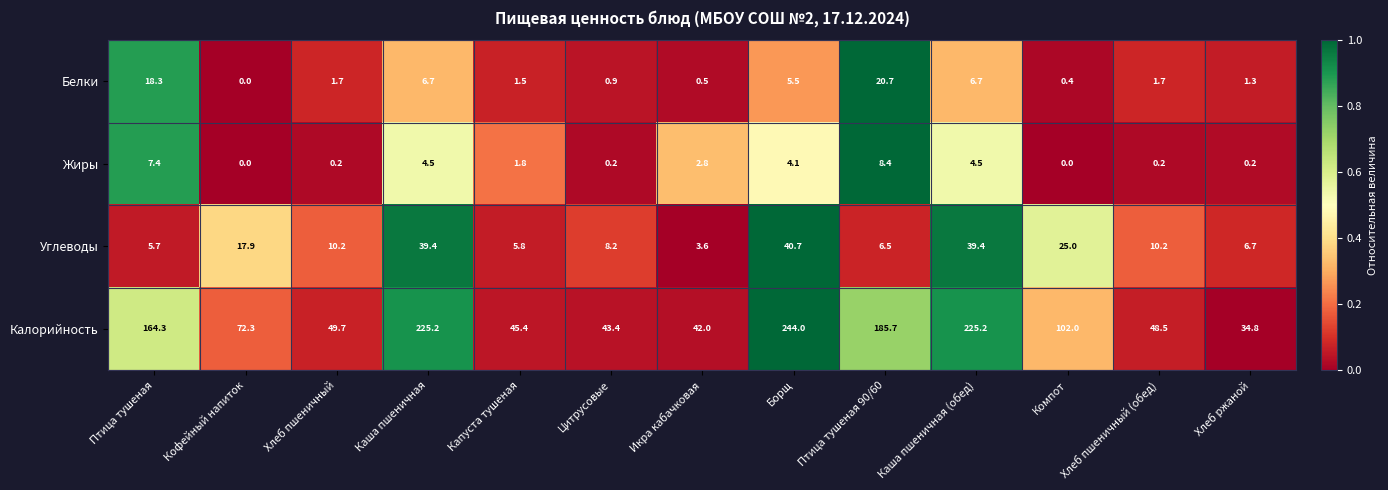

The value of Жиры at Борщ is 1.1. True or false?

False